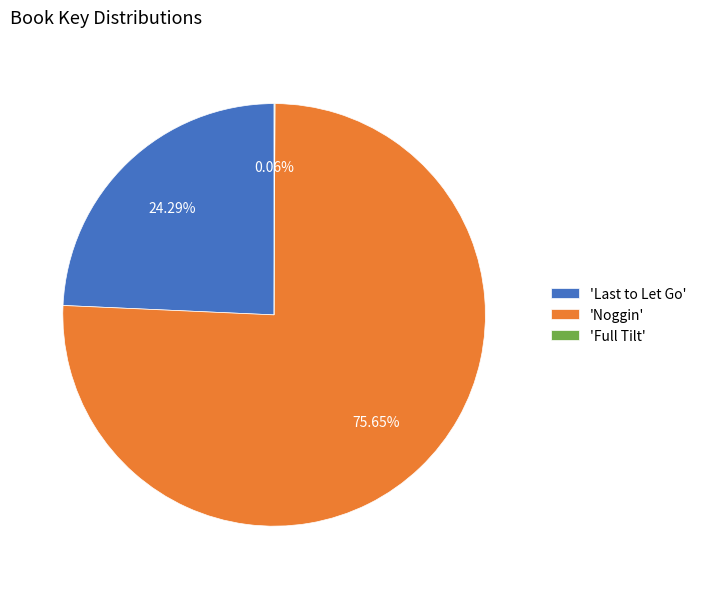

Which category has the biggest portion of the pie?

'Noggin'